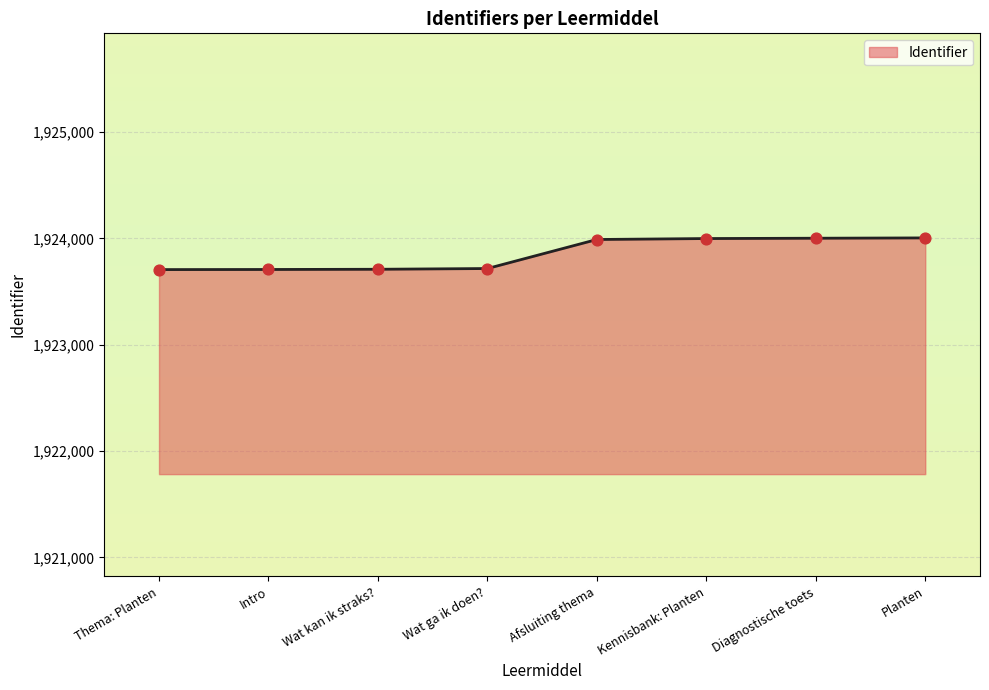

What is the change in value from Thema: Planten to Afsluiting thema?

+283